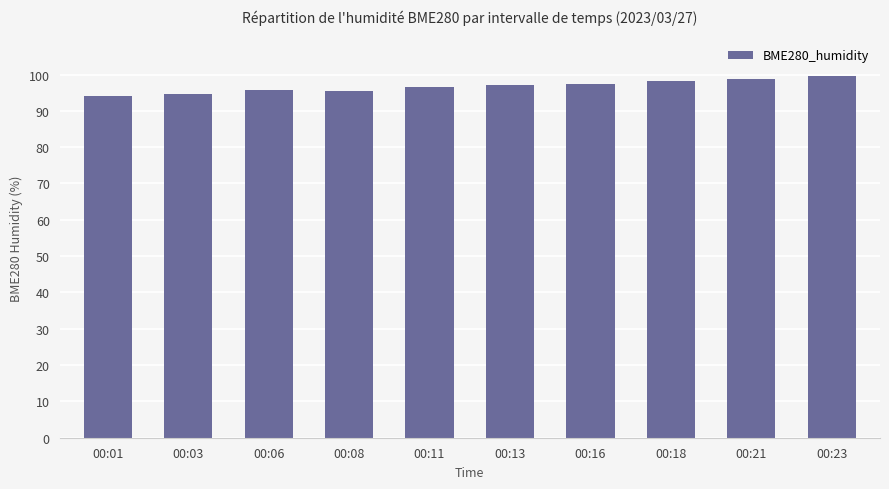

The value at 00:03 is 94.7. True or false?

True